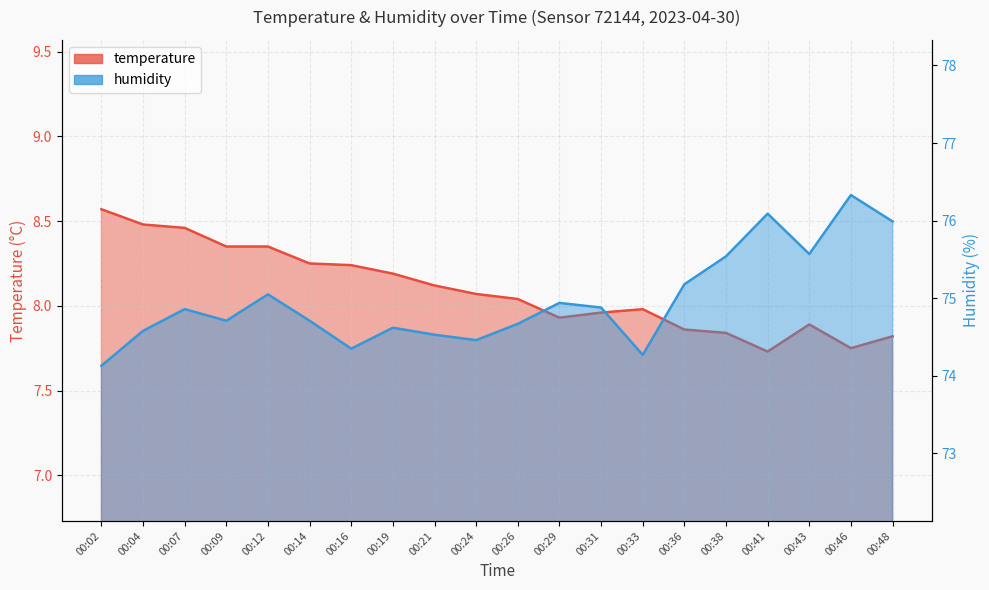

At which category is the sum across all series the highest?

00:46